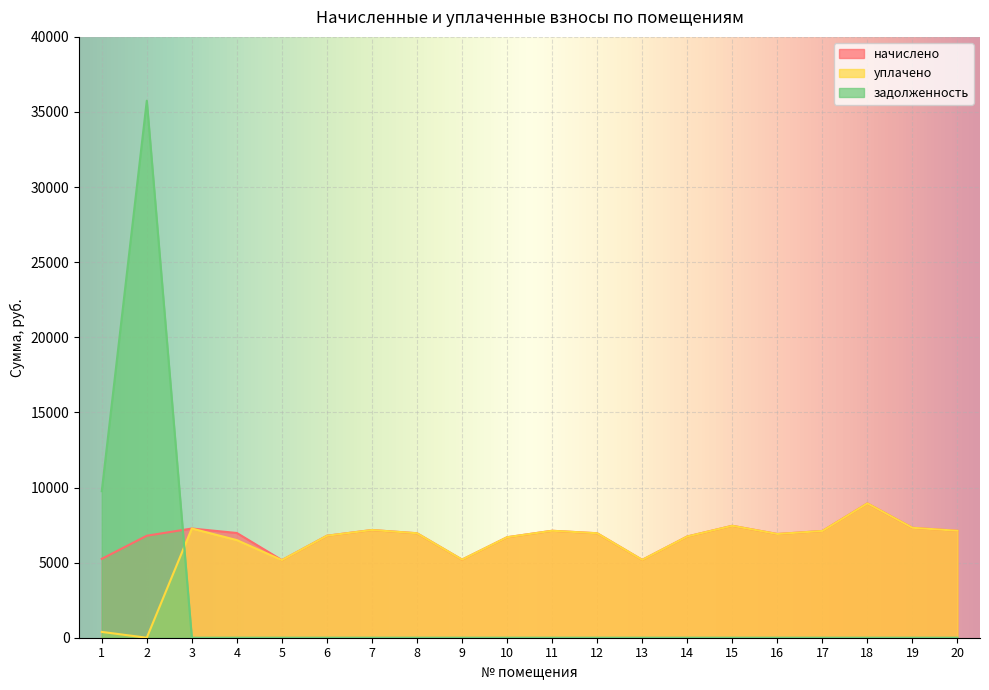

At which label does начислено first exceed 6955?

3